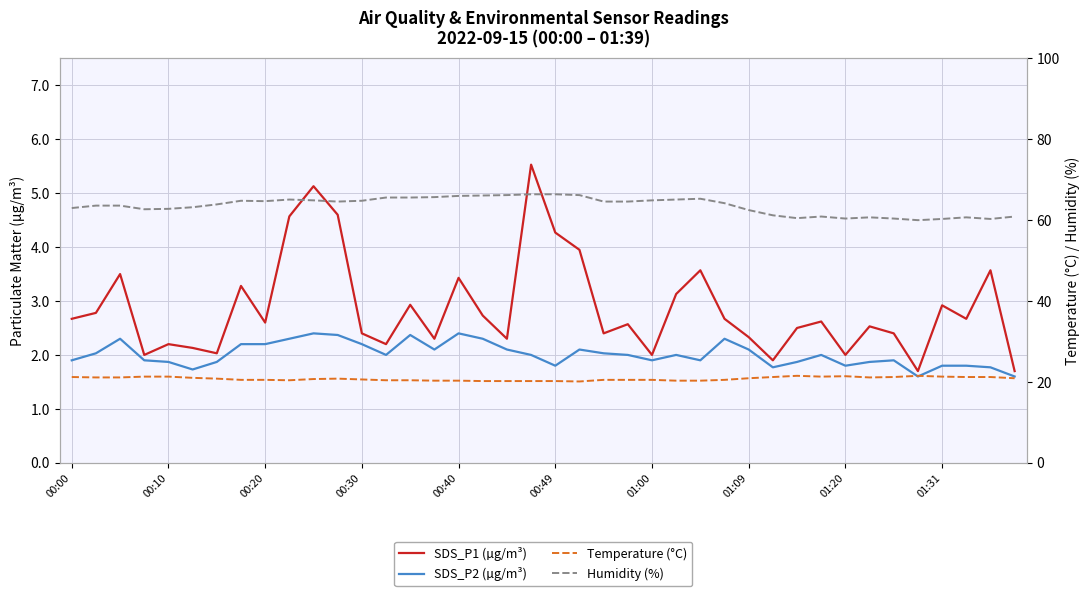

Does the chart display data point markers on the line(s)?

No